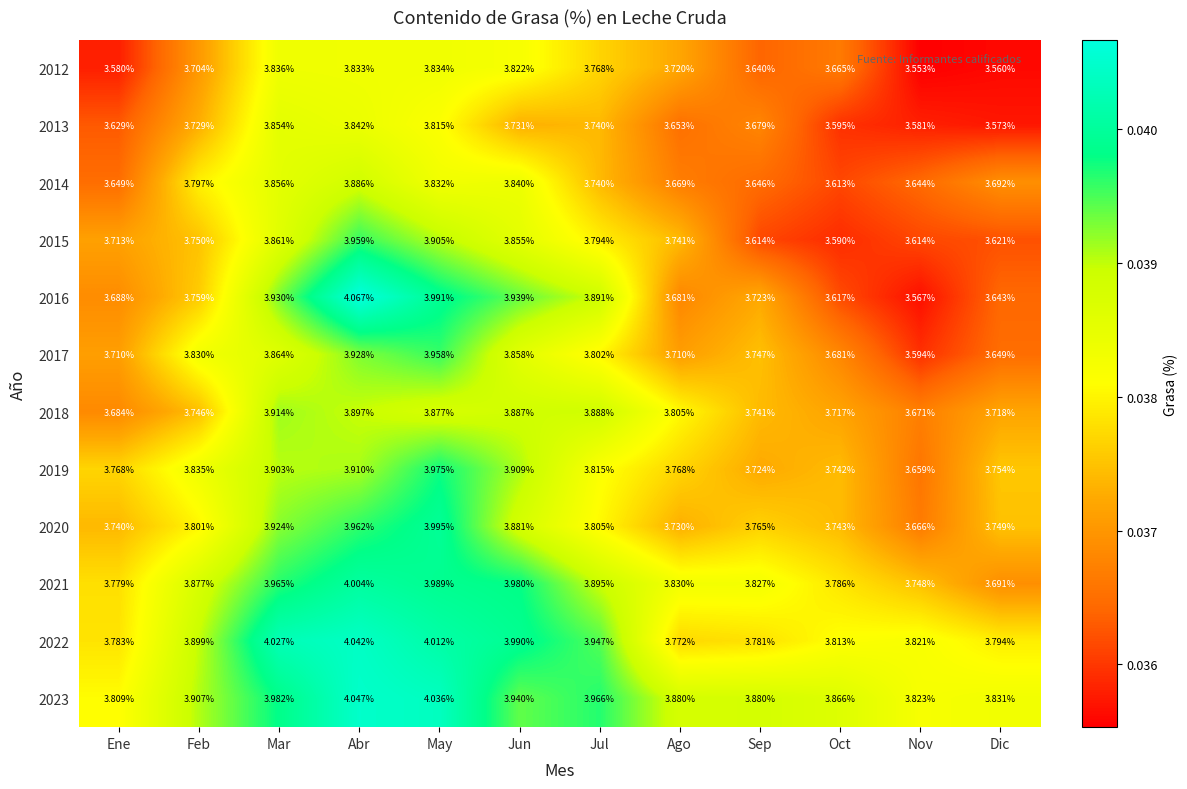

Between Ago and Oct, which series saw the biggest shift?

2015